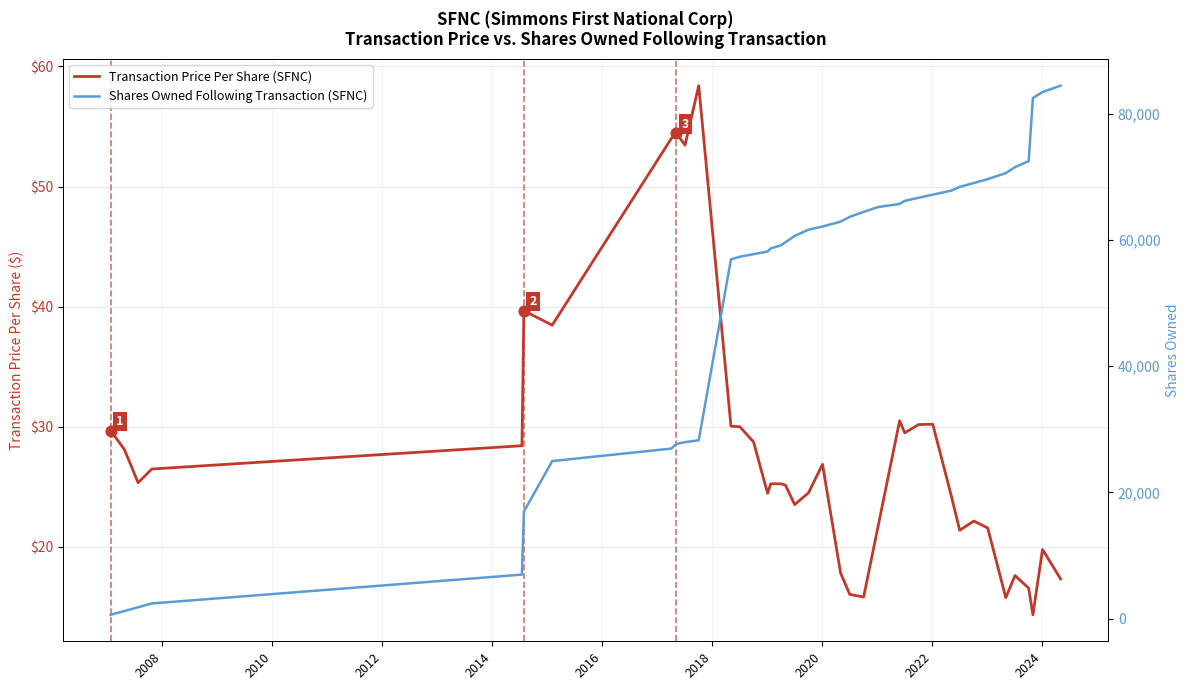

Is the value of Transaction Price Per Share (SFNC) at 27 greater than the value of Shares Owned Following Transaction (SFNC) at 2014?

No